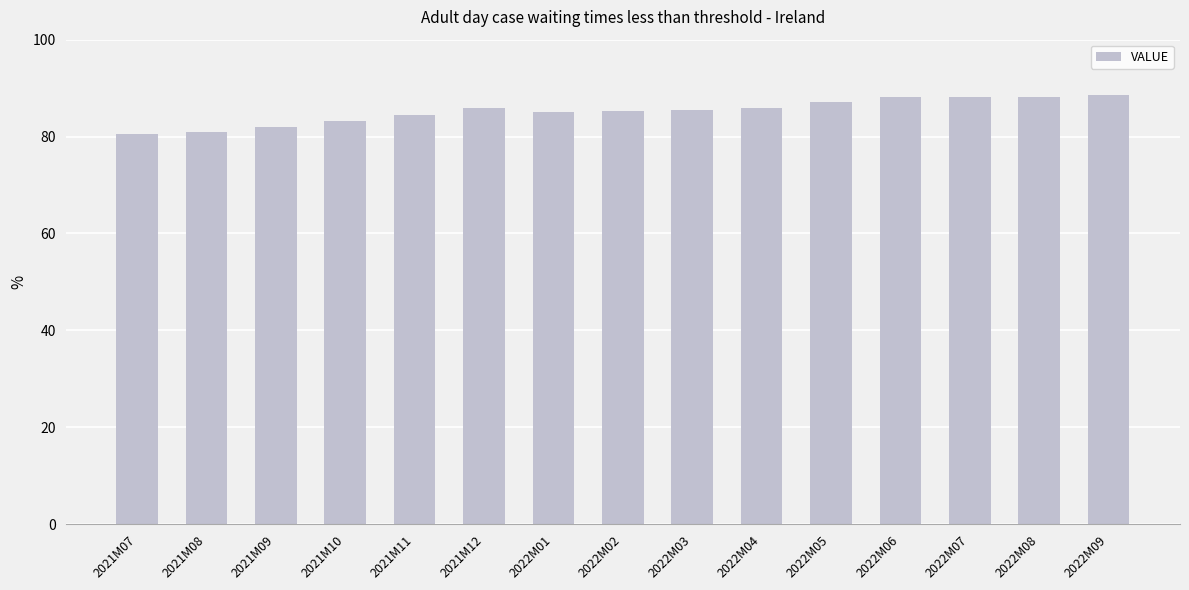

What is the change in value from 2021M12 to 2022M06?

+2.3